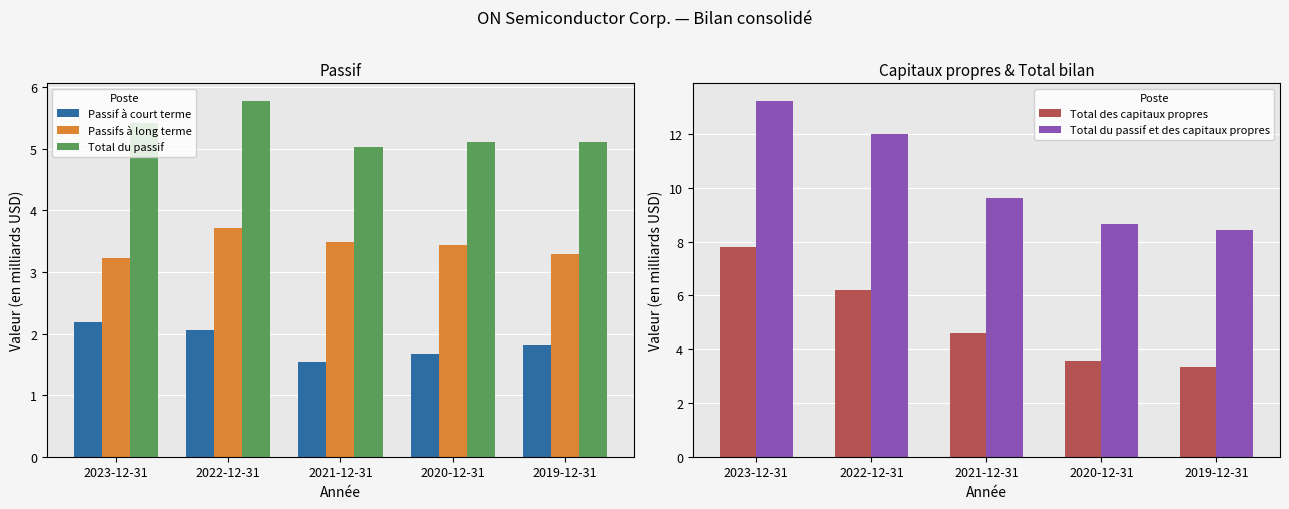

How many bars are there in total?

25